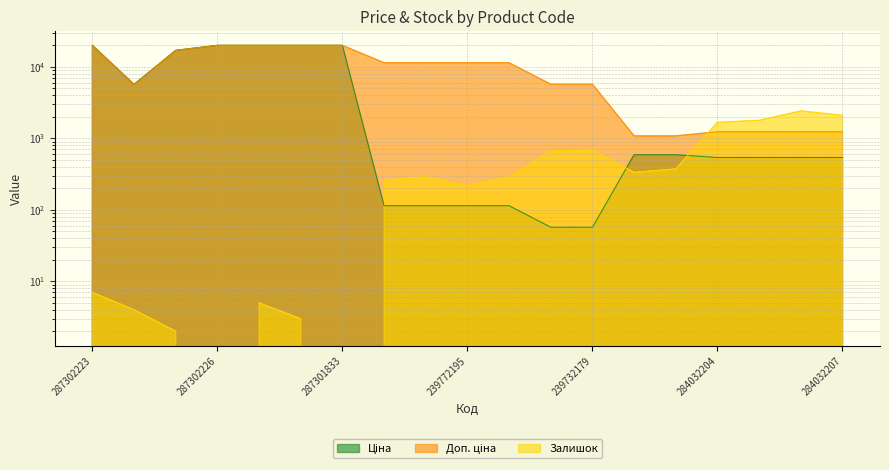

True or false: Ціна and Доп. ціна cross at least once.

False